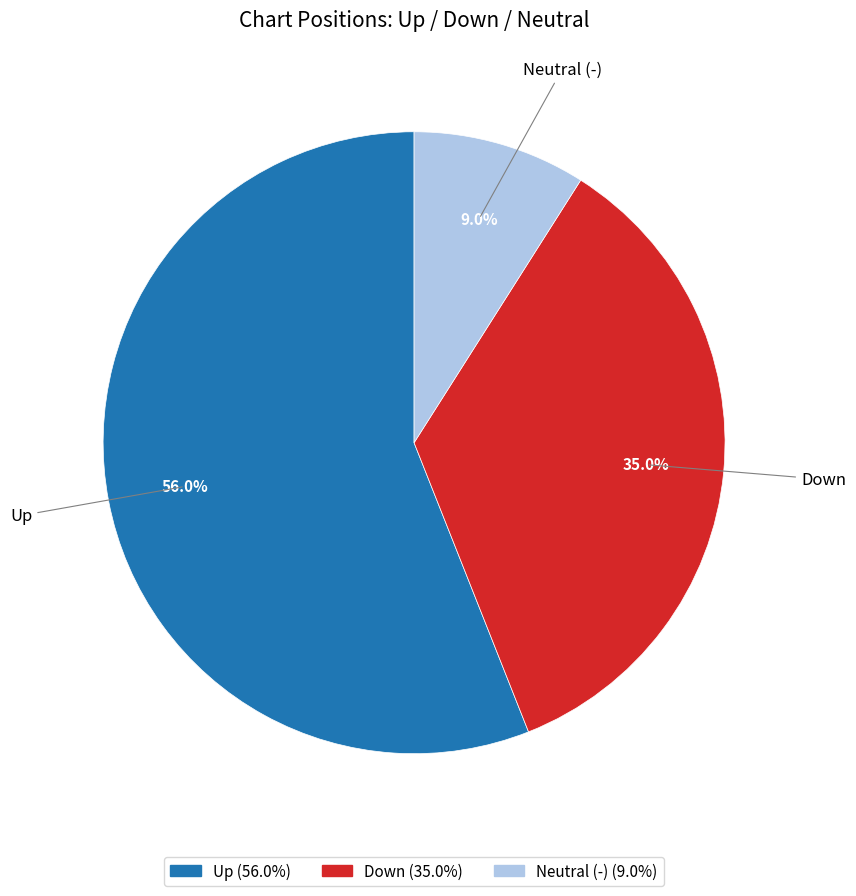

Does any single category account for the majority?

Yes